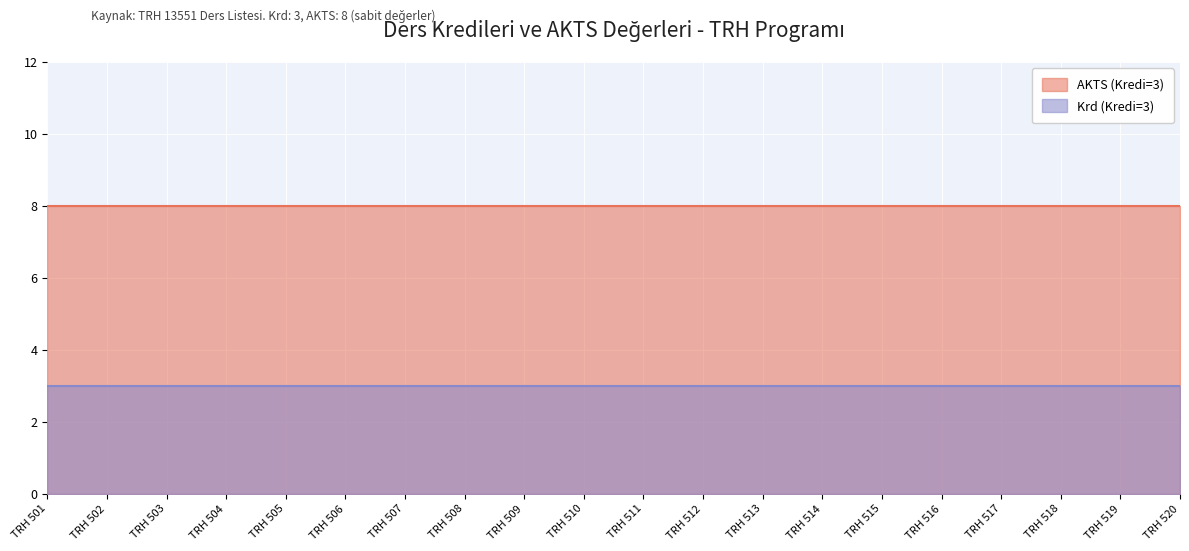

True or false: AKTS (Kredi=3) and Krd (Kredi=3) cross at least once.

False